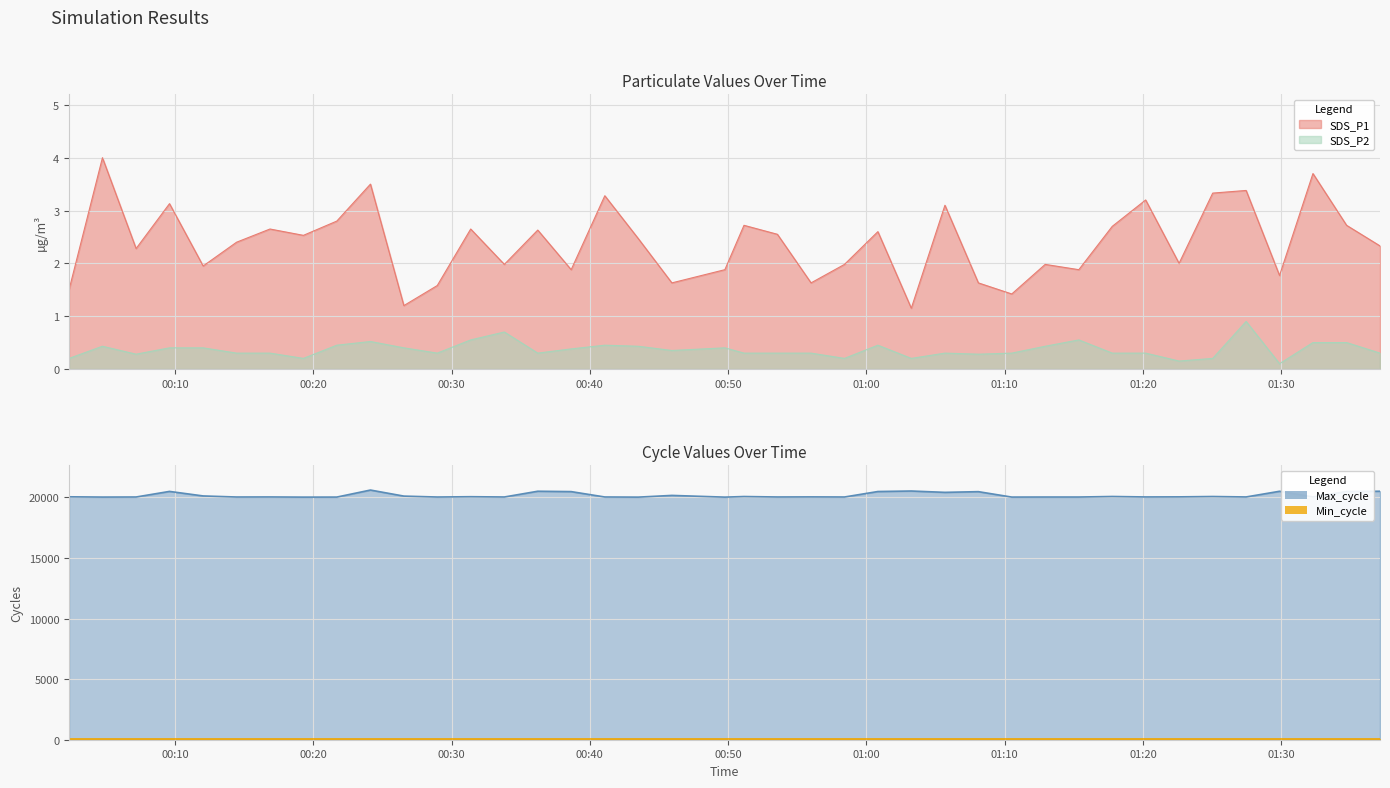

What is the lowest value of the Max_cycle line series?

20017